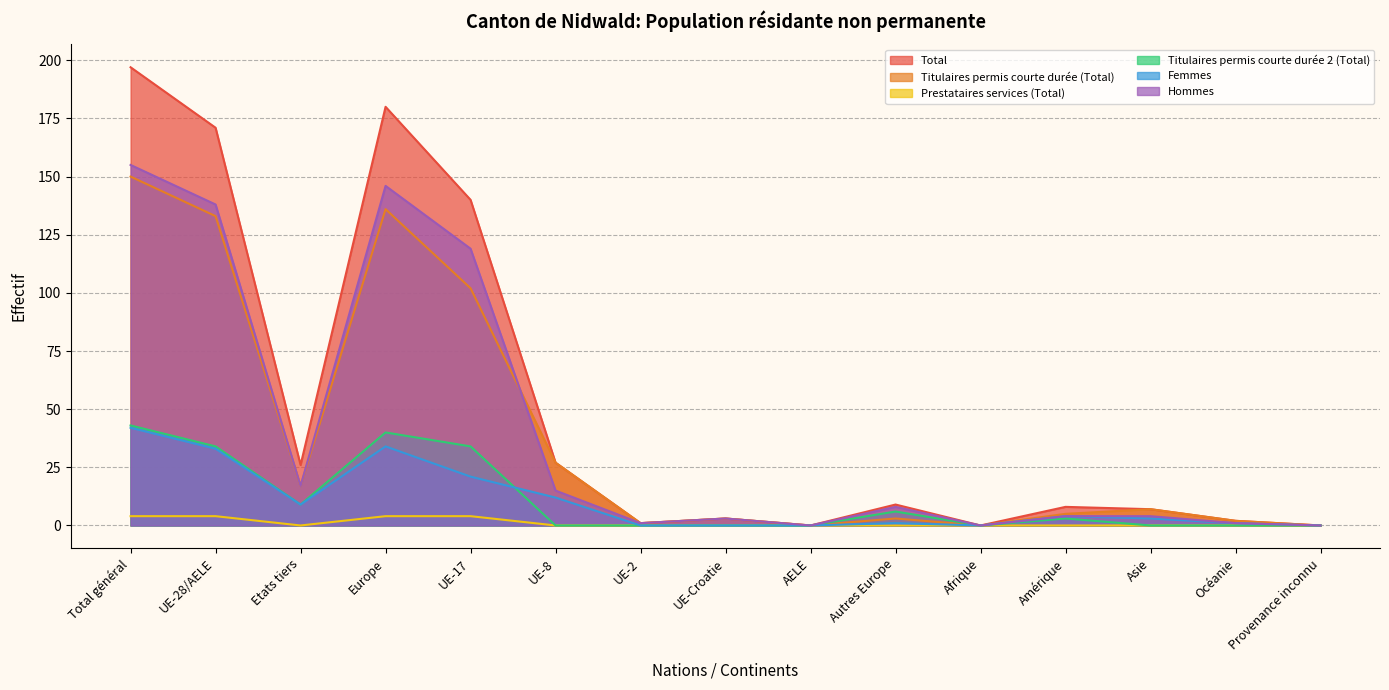

How many lines are shown in the chart?

6